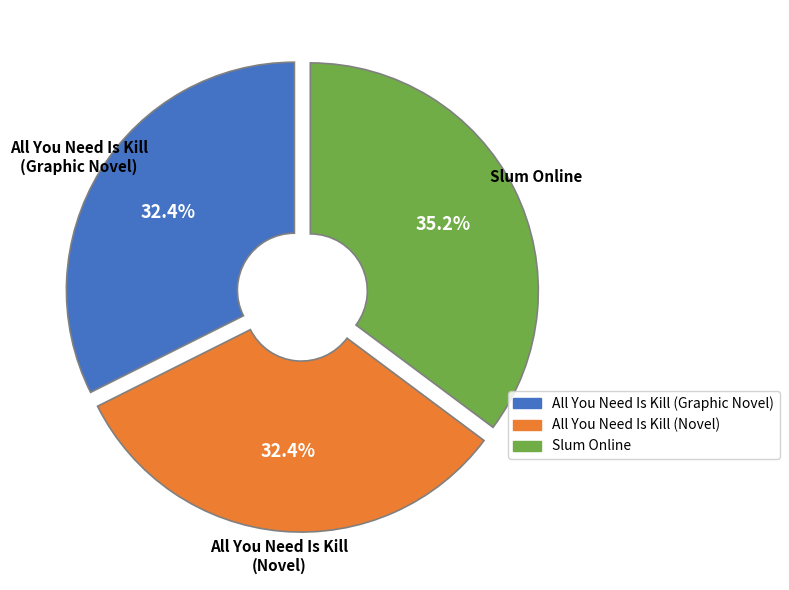

True or false: Slum Online accounts for 35% of the total.

True